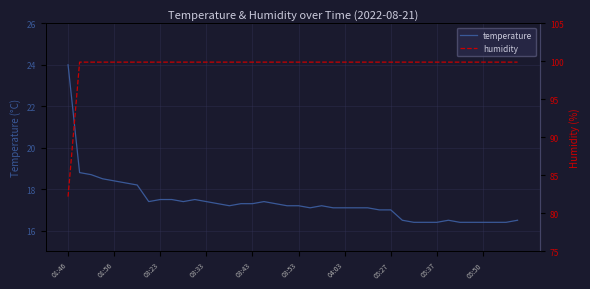

How many categories are shown in the chart?

40